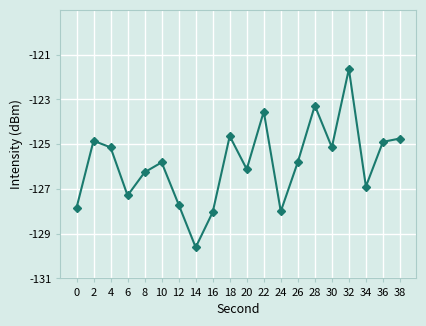

What is the change in value from 16 to 34?

+1.1